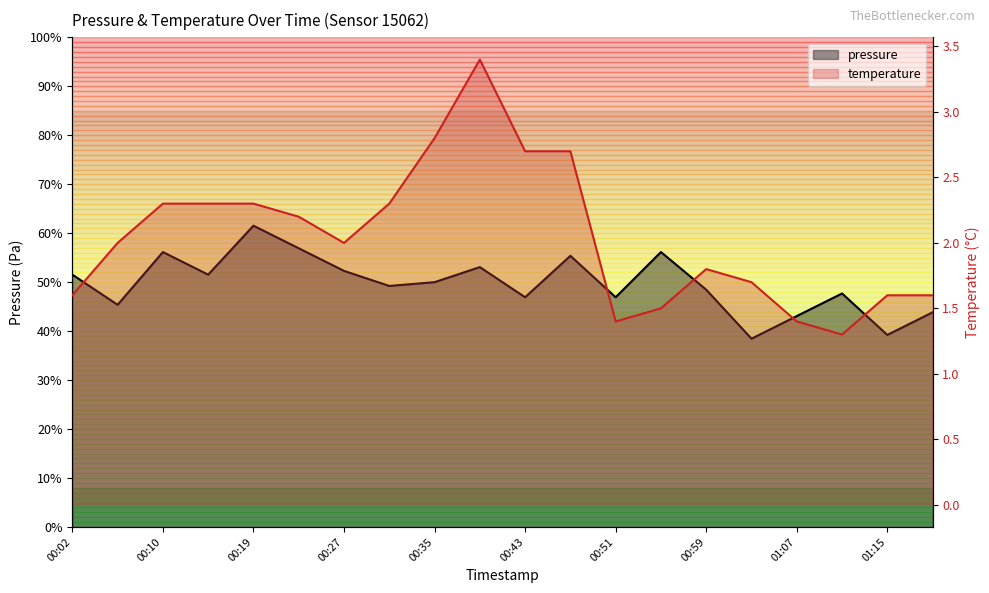

Rank the series by their average value, from lowest to highest.

temperature, pressure